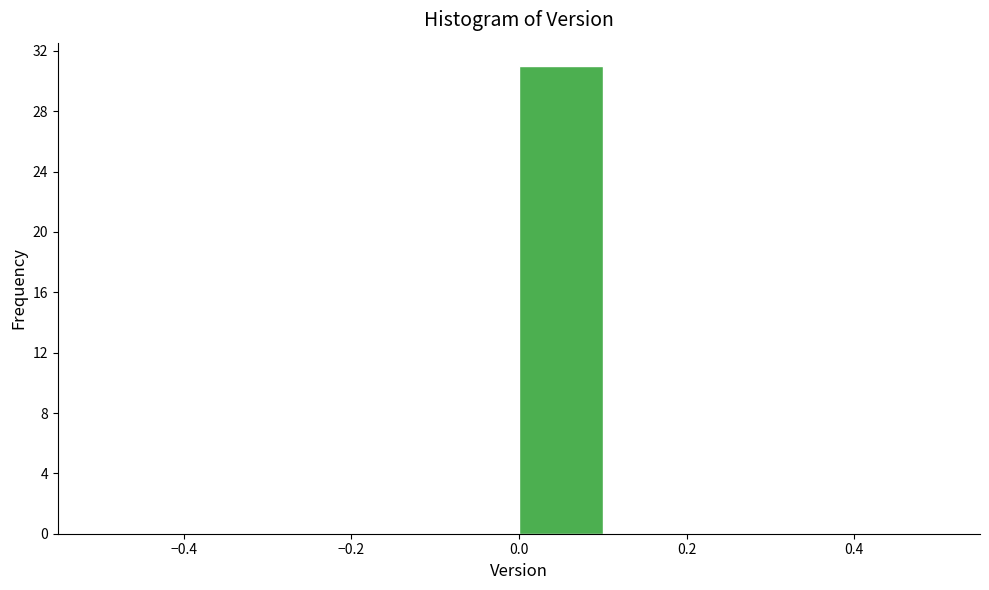

Reading left to right, transcribe this chart: for each bar, give the range it covers on the x-axis and its height. The values are not printed on the chart, so give them approximately, as read against the axis.

-0.5 to -0.4: 0
-0.4 to -0.3: 0
-0.3 to -0.2: 0
-0.2 to -0.1: 0
-0.1 to 0.0: 0
0.0 to 0.1: 31
0.1 to 0.2: 0
0.2 to 0.3: 0
0.3 to 0.4: 0
0.4 to 0.5: 0